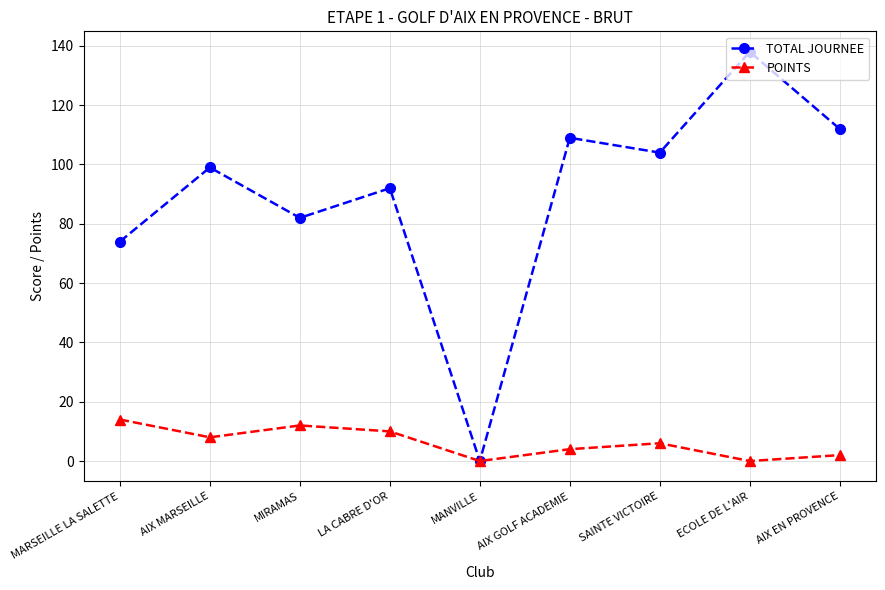

Which series has the widest spread of values?

TOTAL JOURNEE